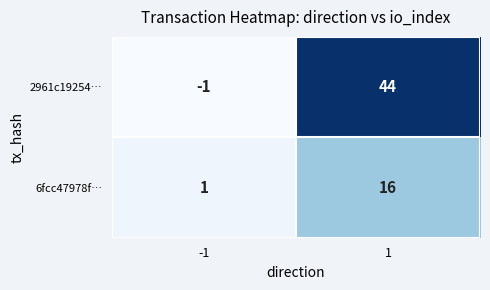

Read the 6fcc47978f… value at 1, to the nearest 5.

15